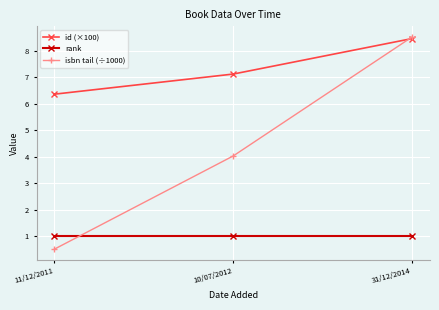

Which series changed the most between 10/07/2012 and 31/12/2014?

isbn tail (÷1000)